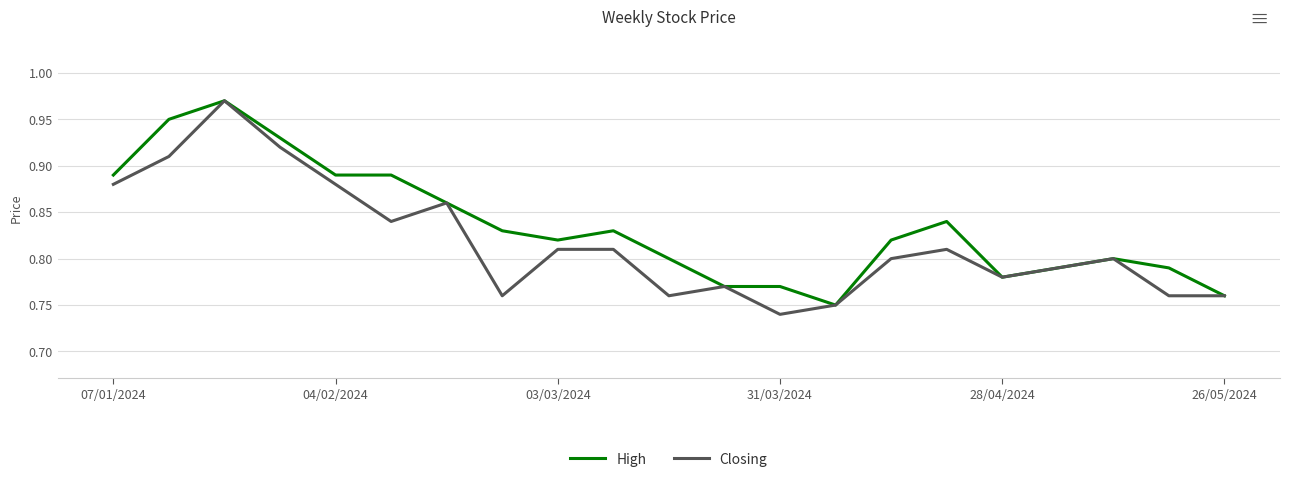

Which series has the largest total across all categories?

High